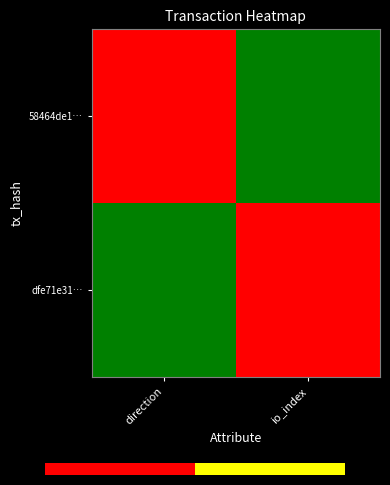

At which category is the sum across all series the highest?

direction